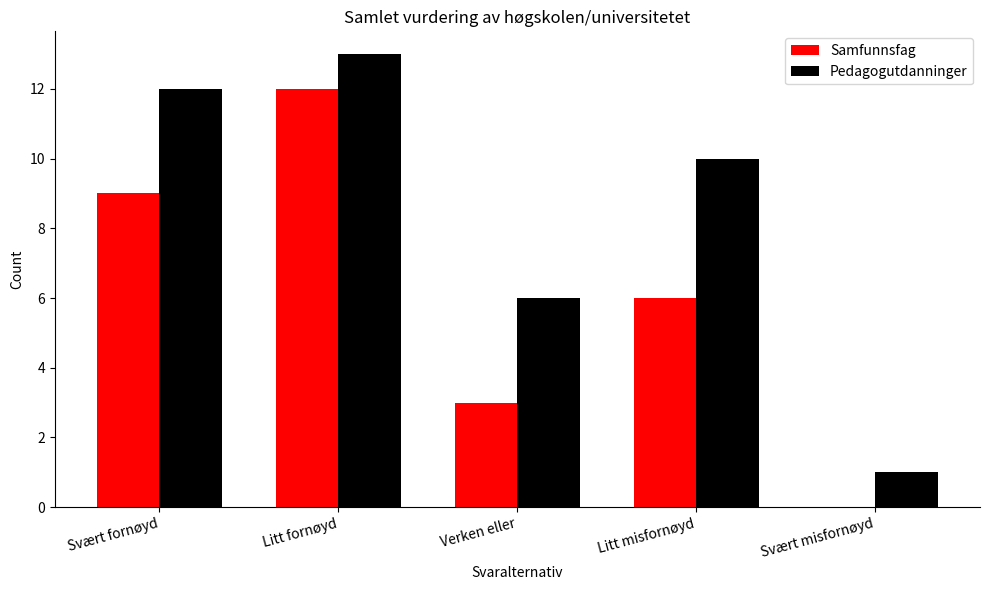

Reading right to left, extract all data points from this chart.

Samfunnsfag: 0	6	3	12	9
Pedagogutdanninger: 1	10	6	13	12